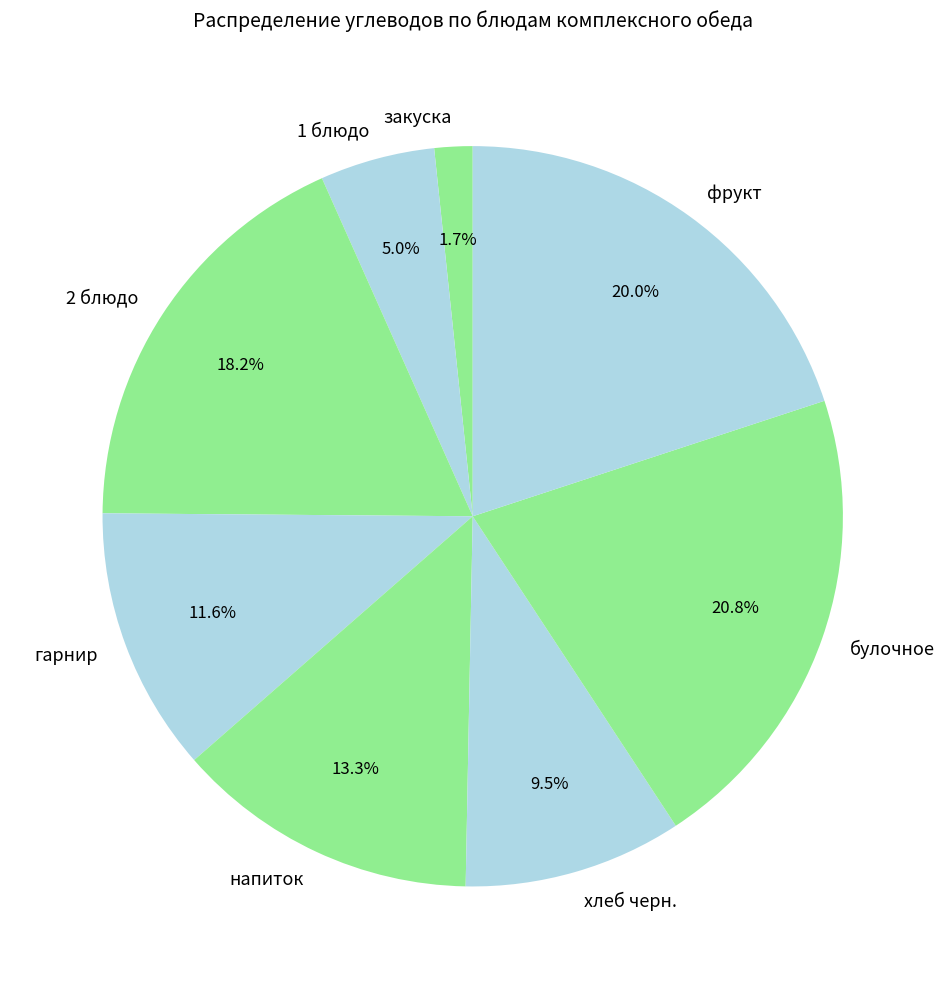

Does any single category account for the majority?

No